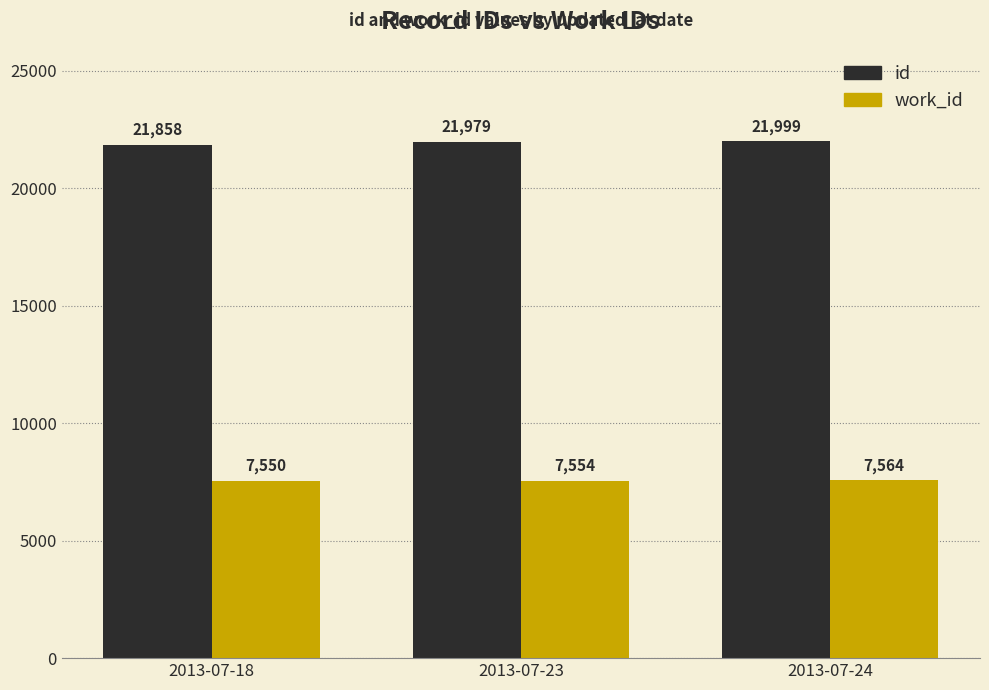

What is the highest value of the work_id series?

7564